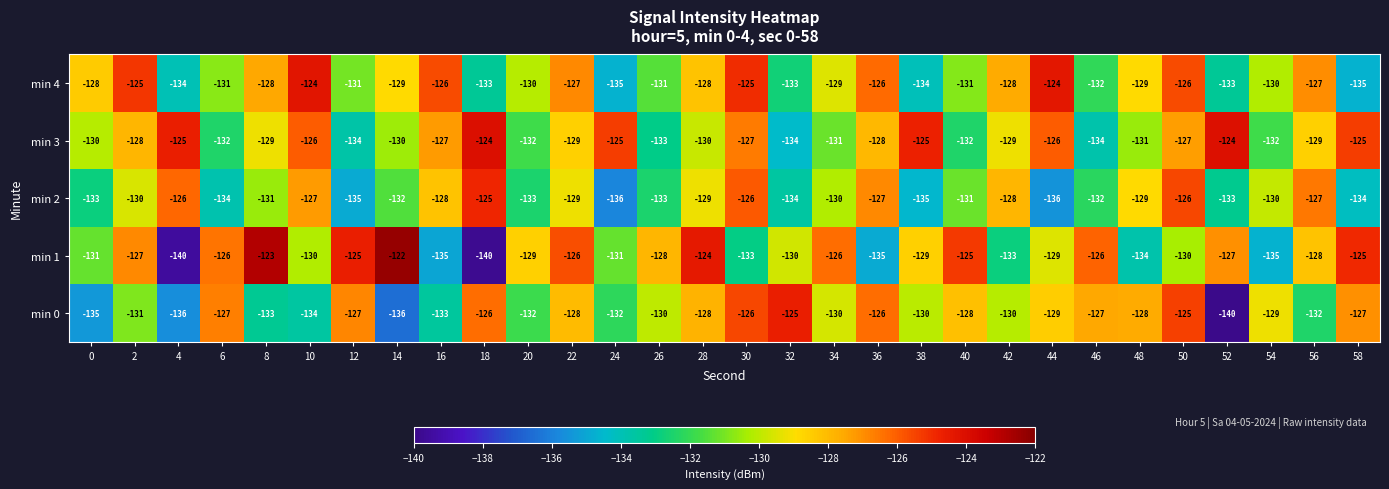

What is the total value across all series at 34?

-646